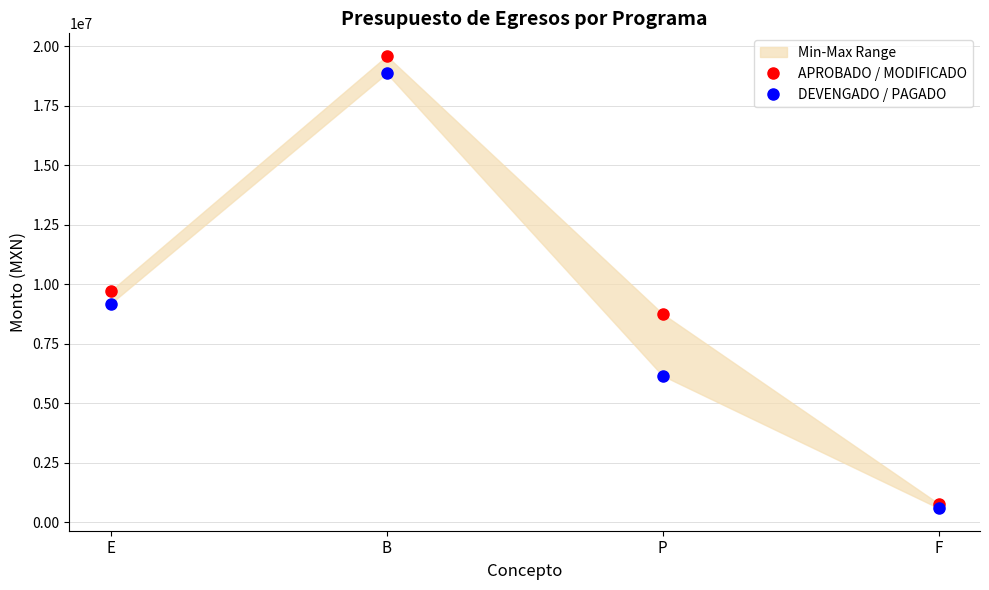

What is the label of the 3rd point from the right?

B